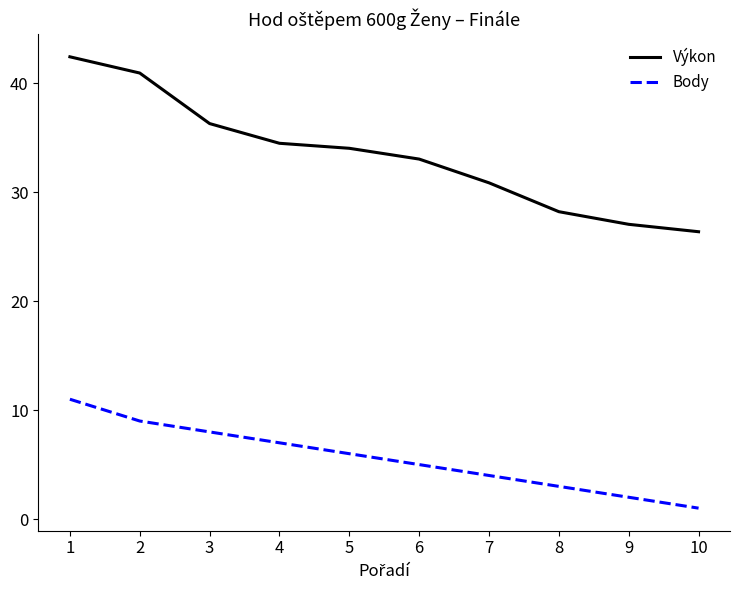

True or false: Výkon and Body cross at least once.

False